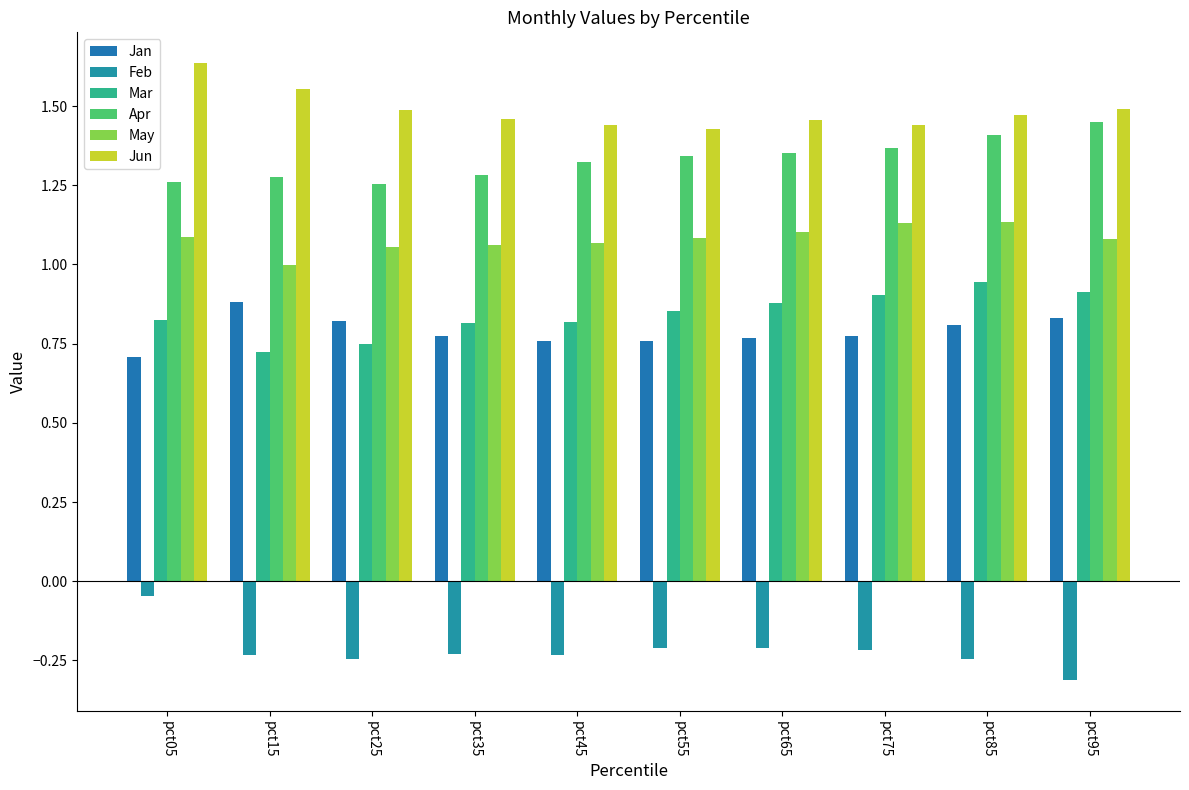

What are all the series names shown in the legend?

Jan, Feb, Mar, Apr, May, Jun